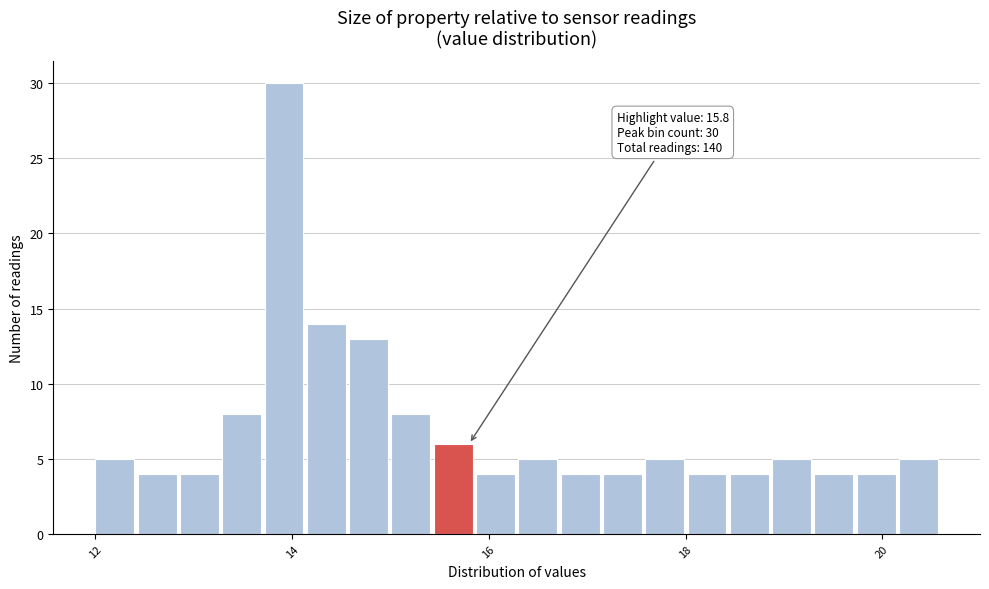

Around what value on the x-axis is the tallest bar? Give the approximate position of its centre, as read against the axis.

14.0